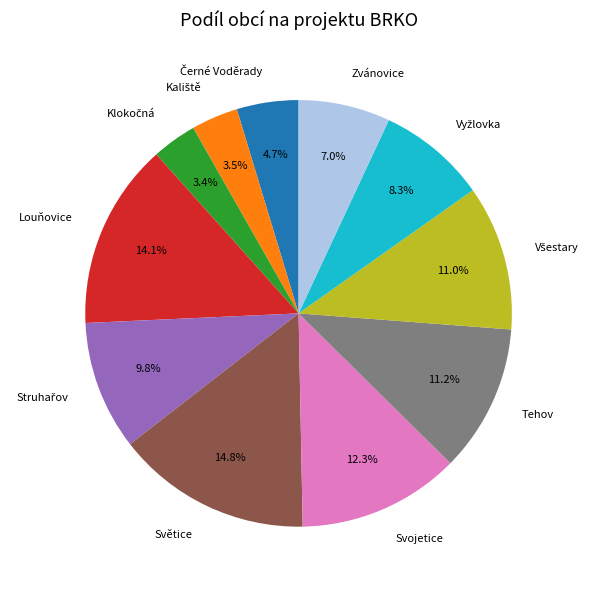

Which category has the biggest portion of the pie?

Světice